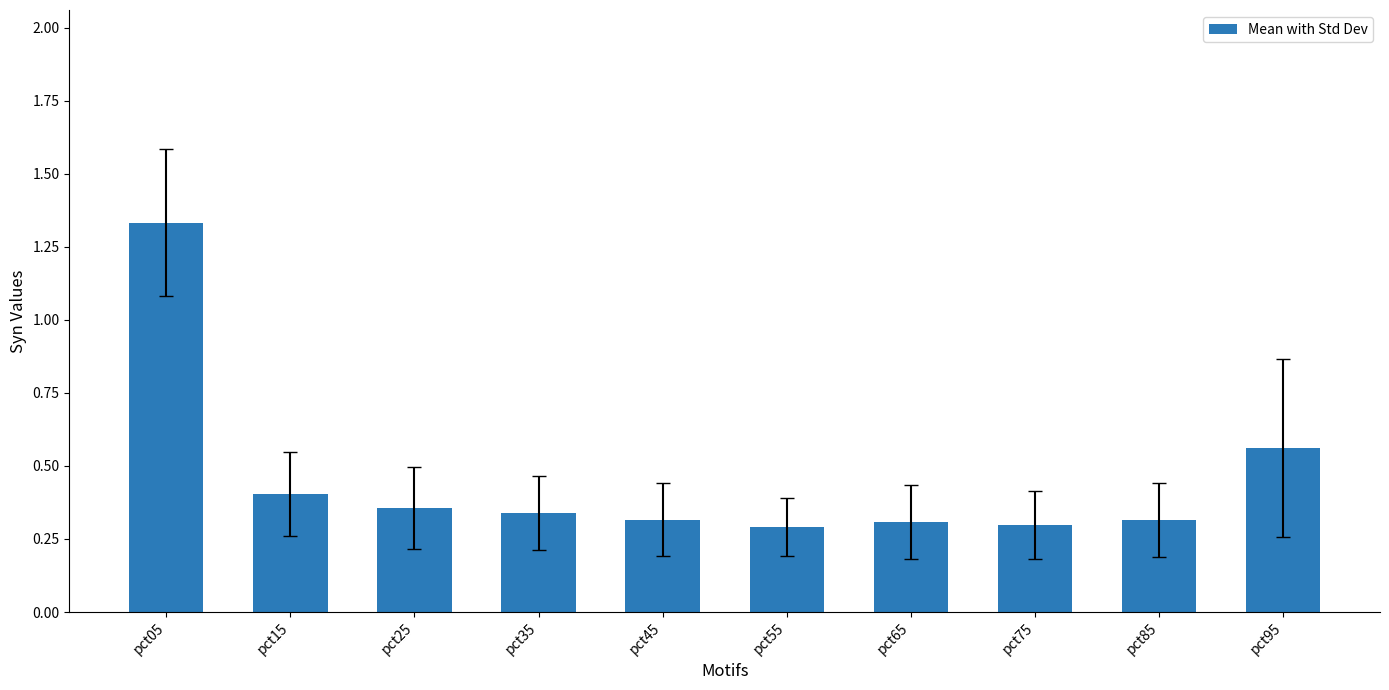

Which label corresponds to the largest value in the chart?

pct05